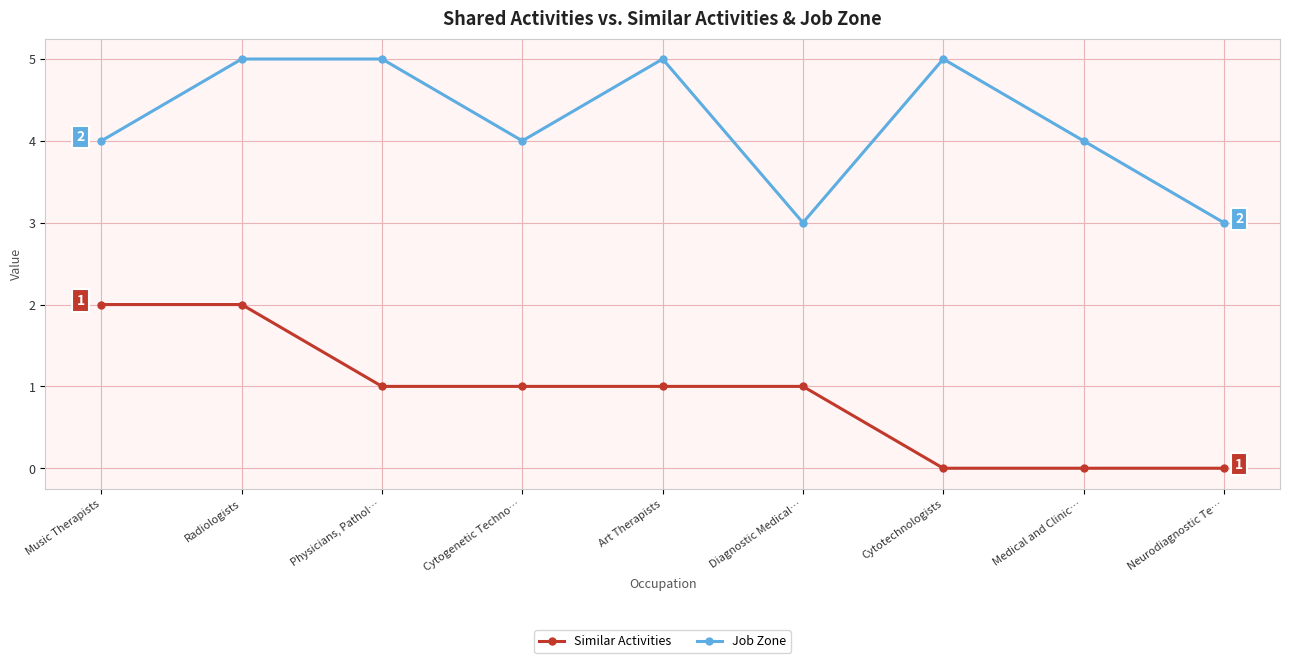

How many lines are shown in the chart?

2